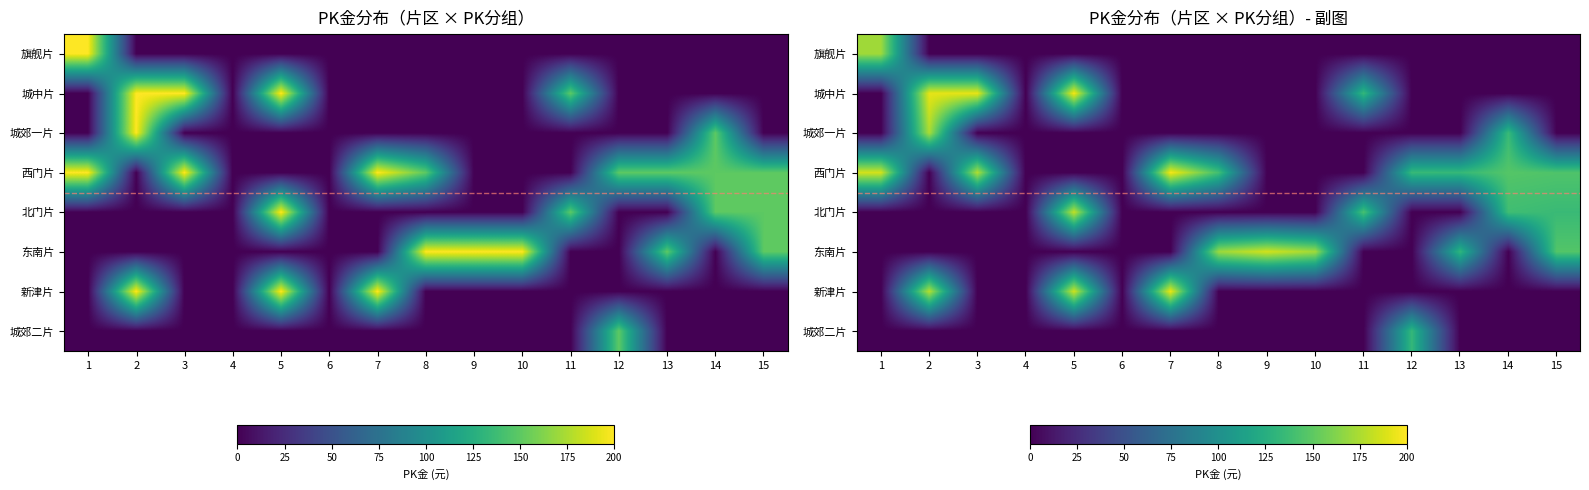

The row_3 series shows 0.0 at 11. True or false?

True